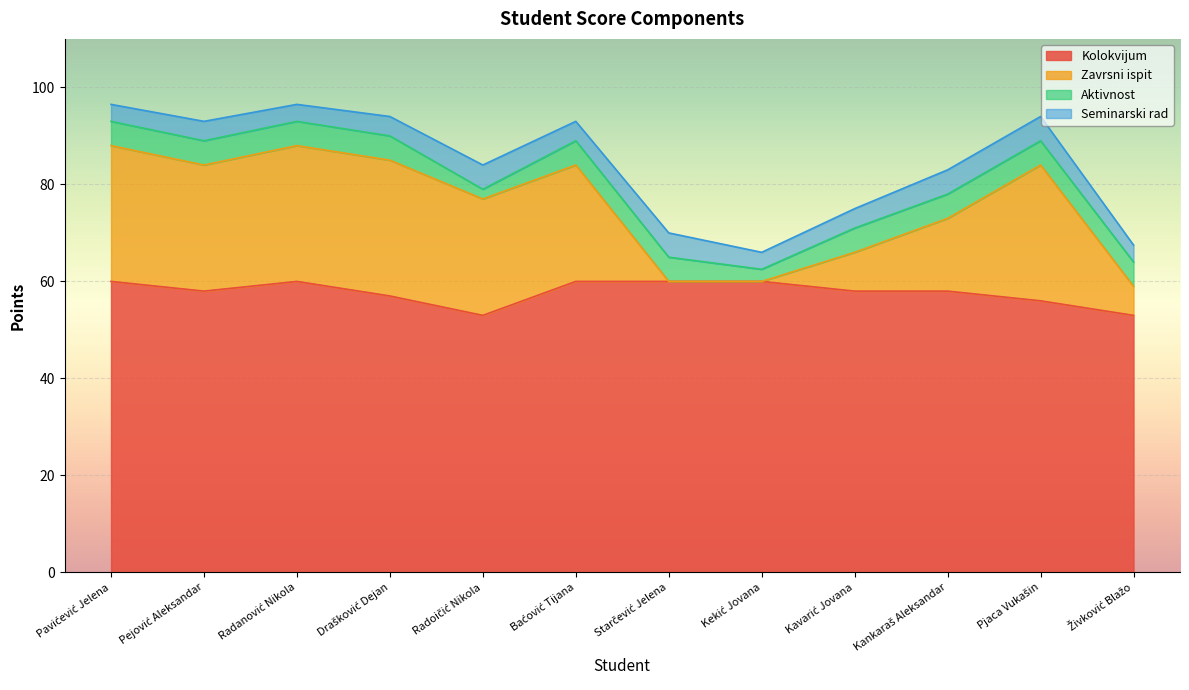

True or false: Kolokvijum and Zavrsni ispit cross at least once.

False